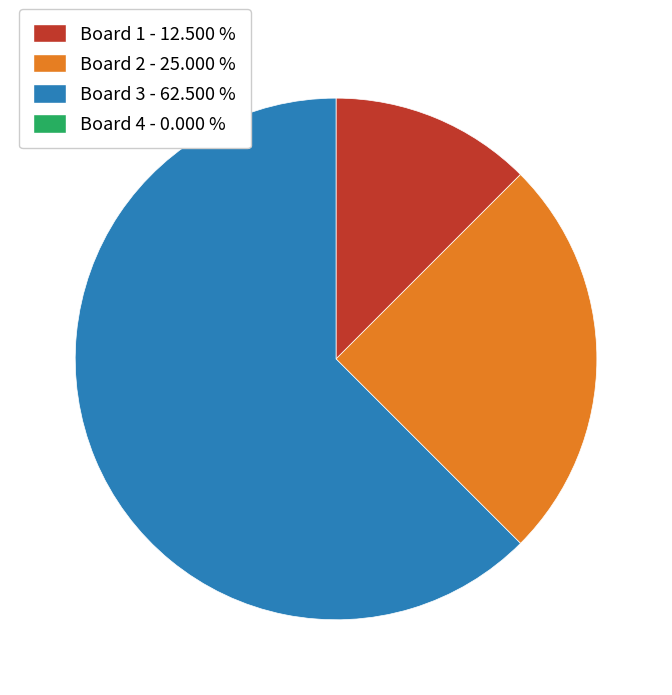

Does any single category account for the majority?

Yes